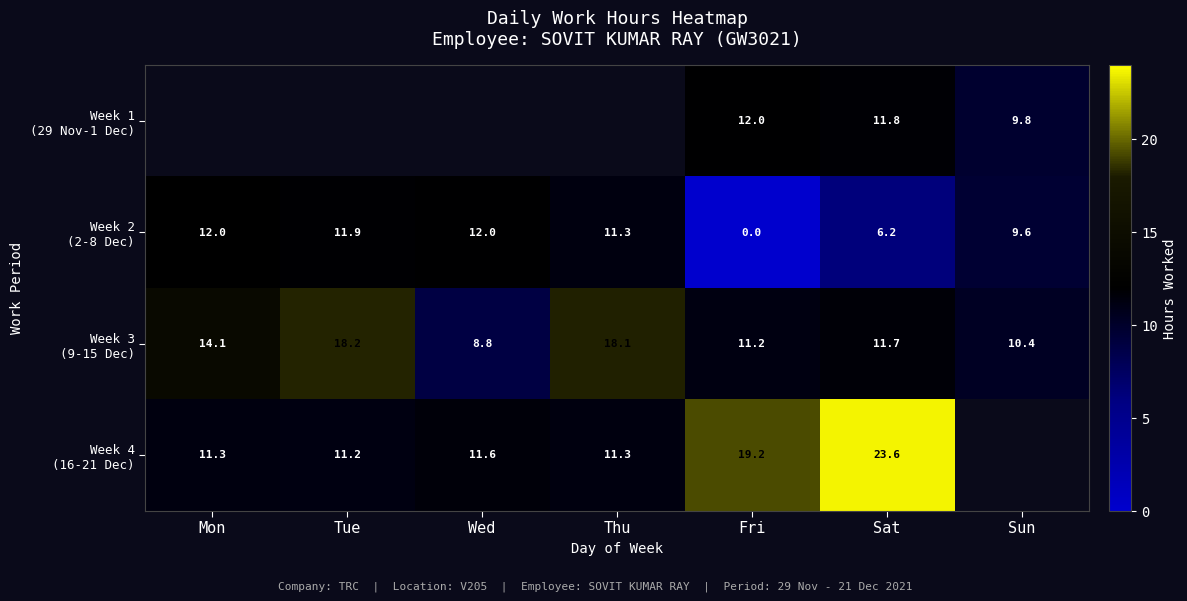

List the series in order of their peak value, highest first.

Week 4 (16-21 Dec), Week 3 (9-15 Dec), Week 1 (29 Nov-1 Dec), Week 2 (2-8 Dec)